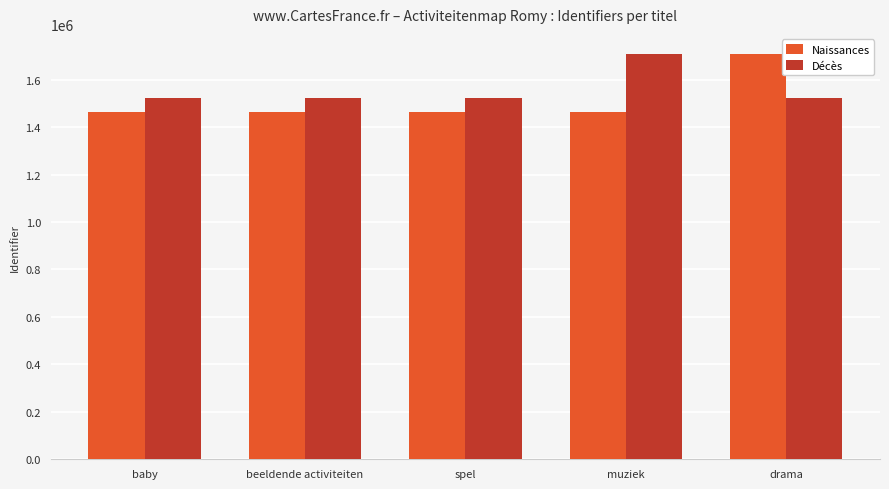

Count the number of categories in the chart.

5